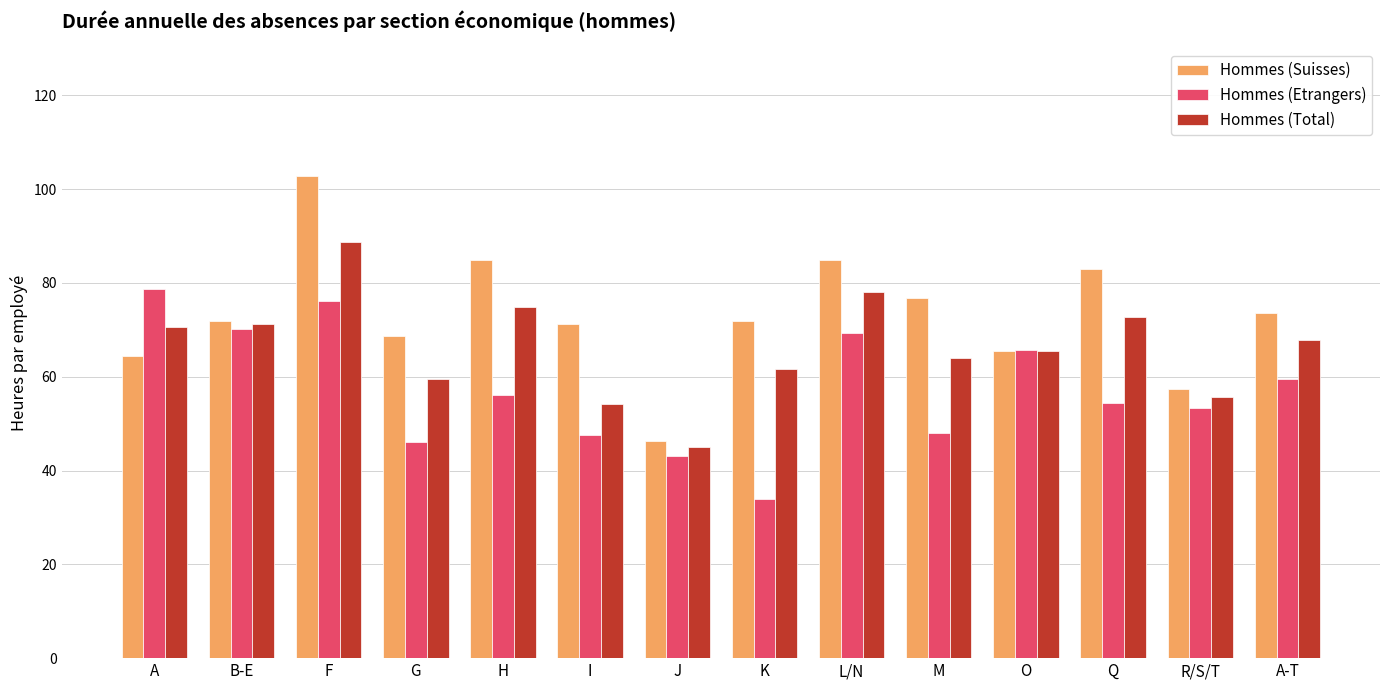

What is the minimum value shown in the chart?

33.9